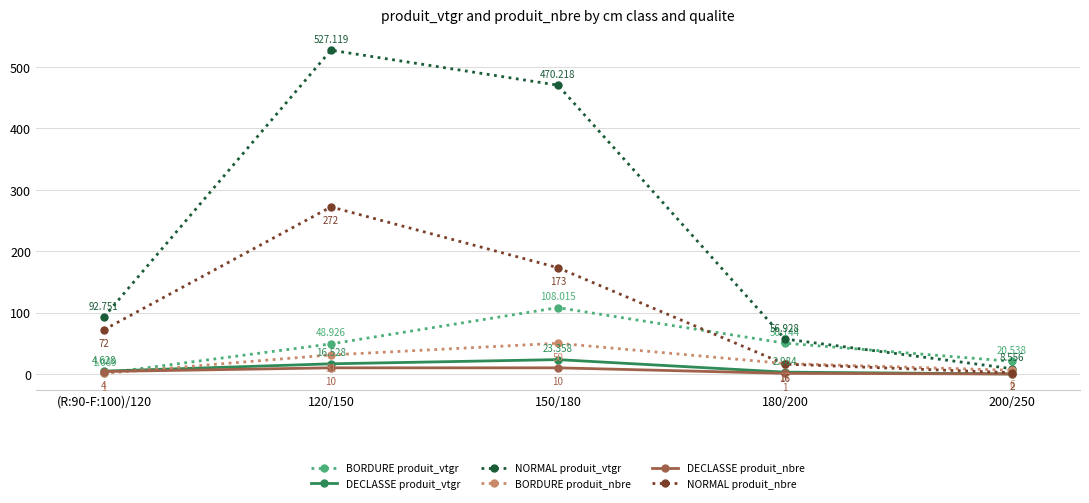

Which series has the largest total across all categories?

NORMAL produit_vtgr